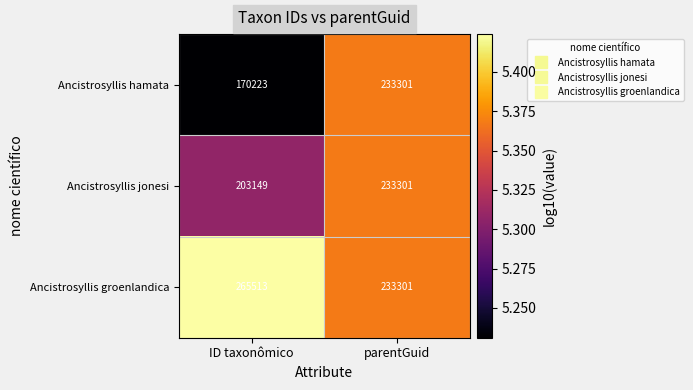

Which series has the largest range (max minus min)?

Ancistrosyllis hamata